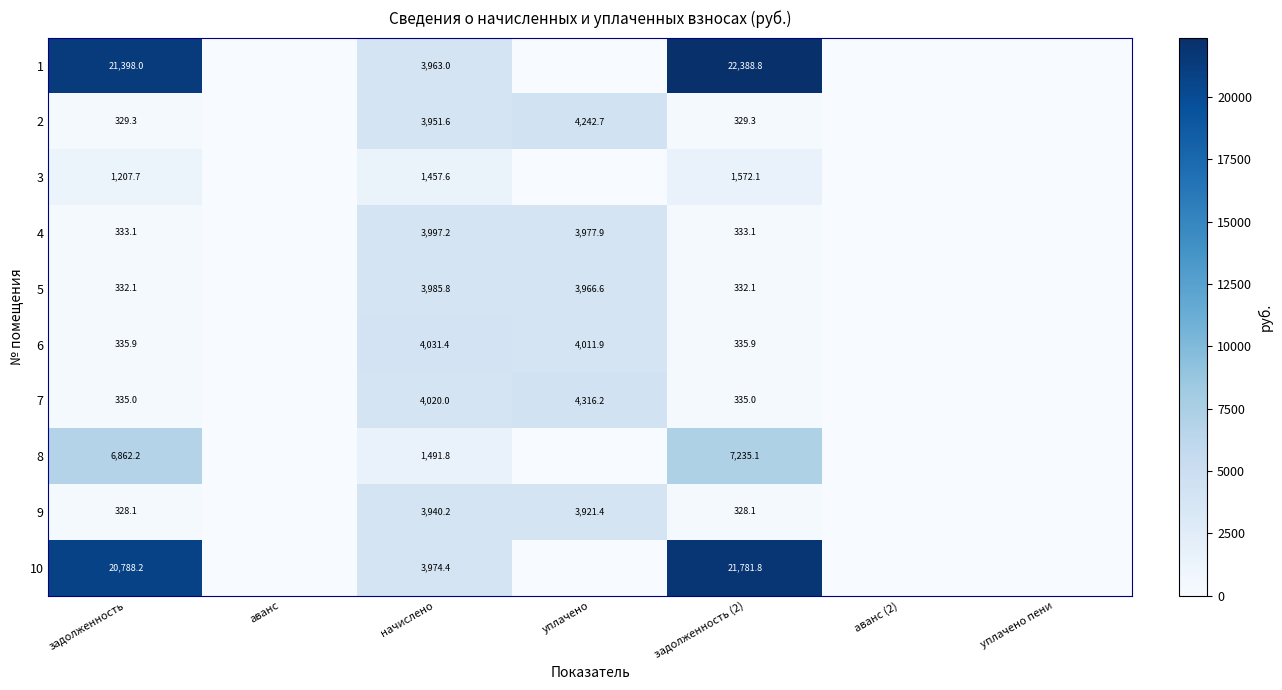

The 4 series shows 555.6 at задолженность (2). True or false?

False